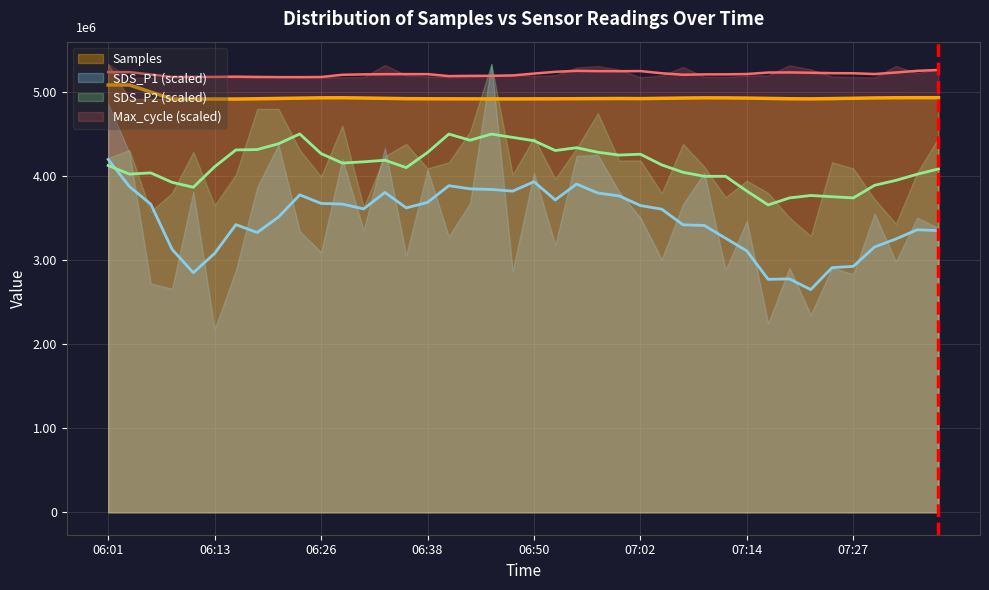

What is the label of the 35th point from the left?

07:24